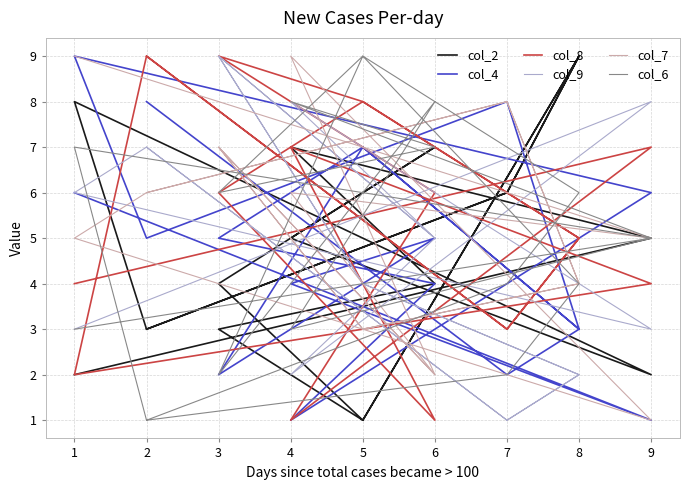

True or false: col_7 and col_6 intersect in this chart.

True